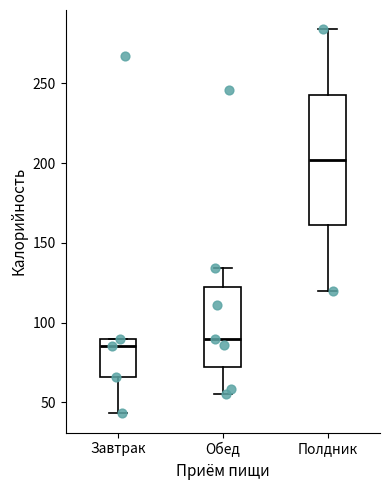

Which box has the highest median line?

Полдник